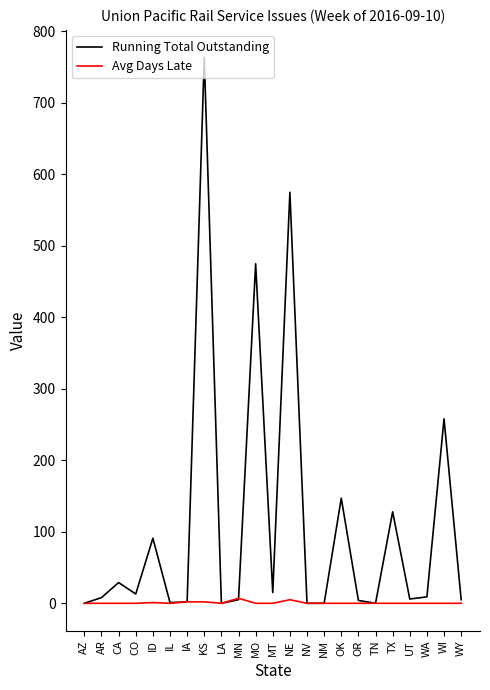

Is the value of Running Total Outstanding at NE greater than the value of Avg Days Late at OR?

Yes